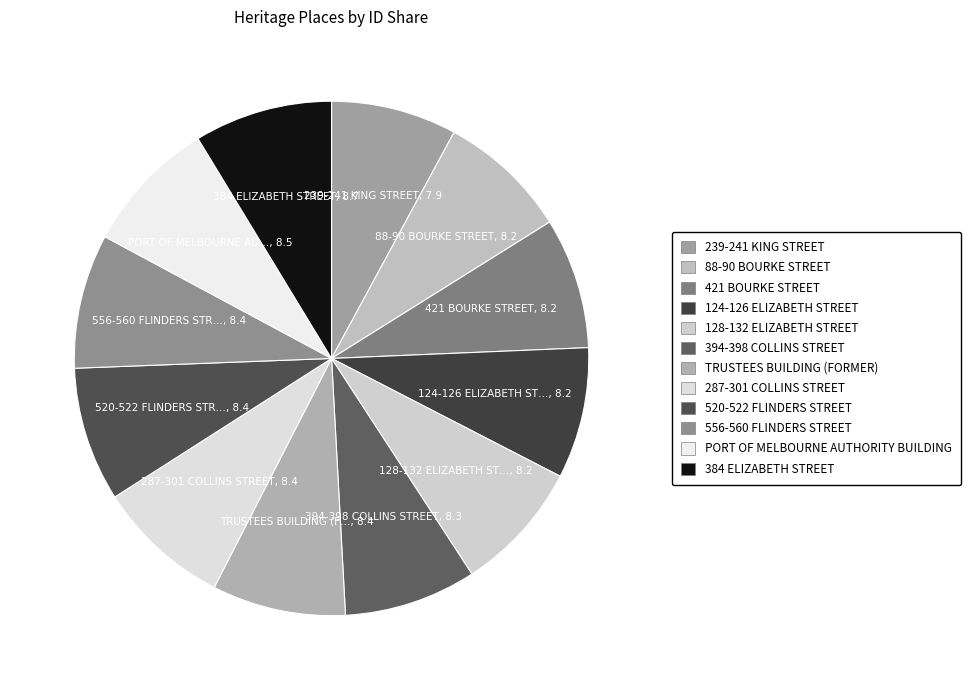

Count the number of slices in the pie.

12